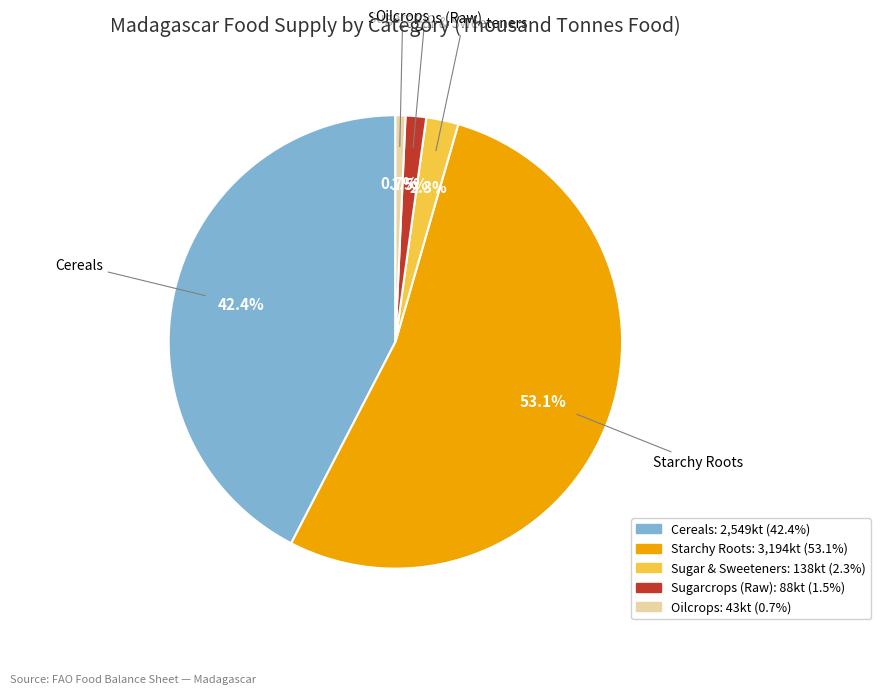

Rank the categories by value from highest to lowest.

Starchy Roots, Cereals, Sugar & Sweeteners, Sugarcrops (Raw), Oilcrops